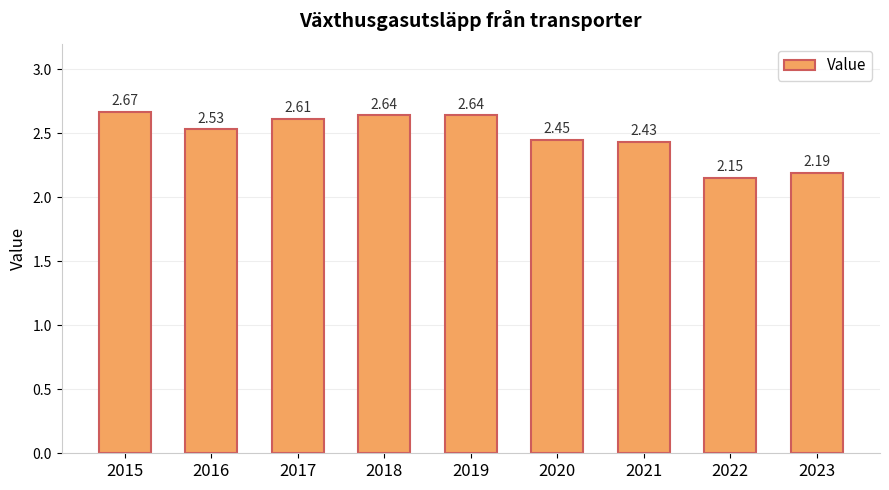

What is the difference between the values at 2022 and 2016?

0.4